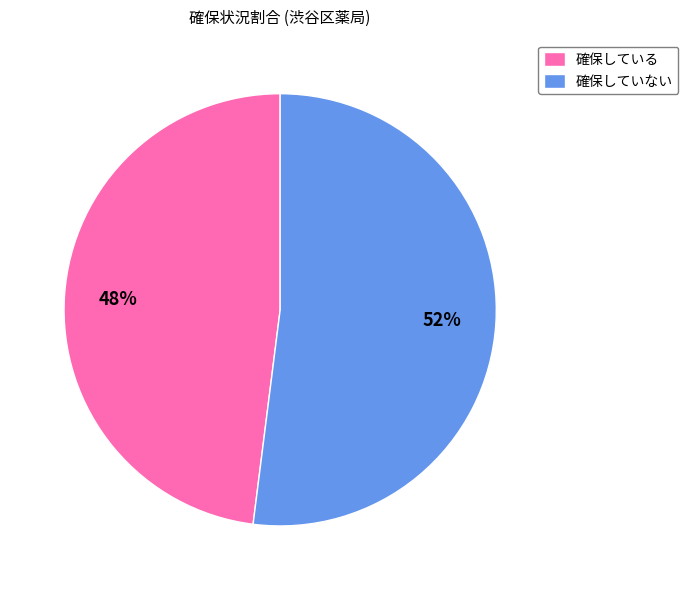

Which slice is the smallest?

確保している